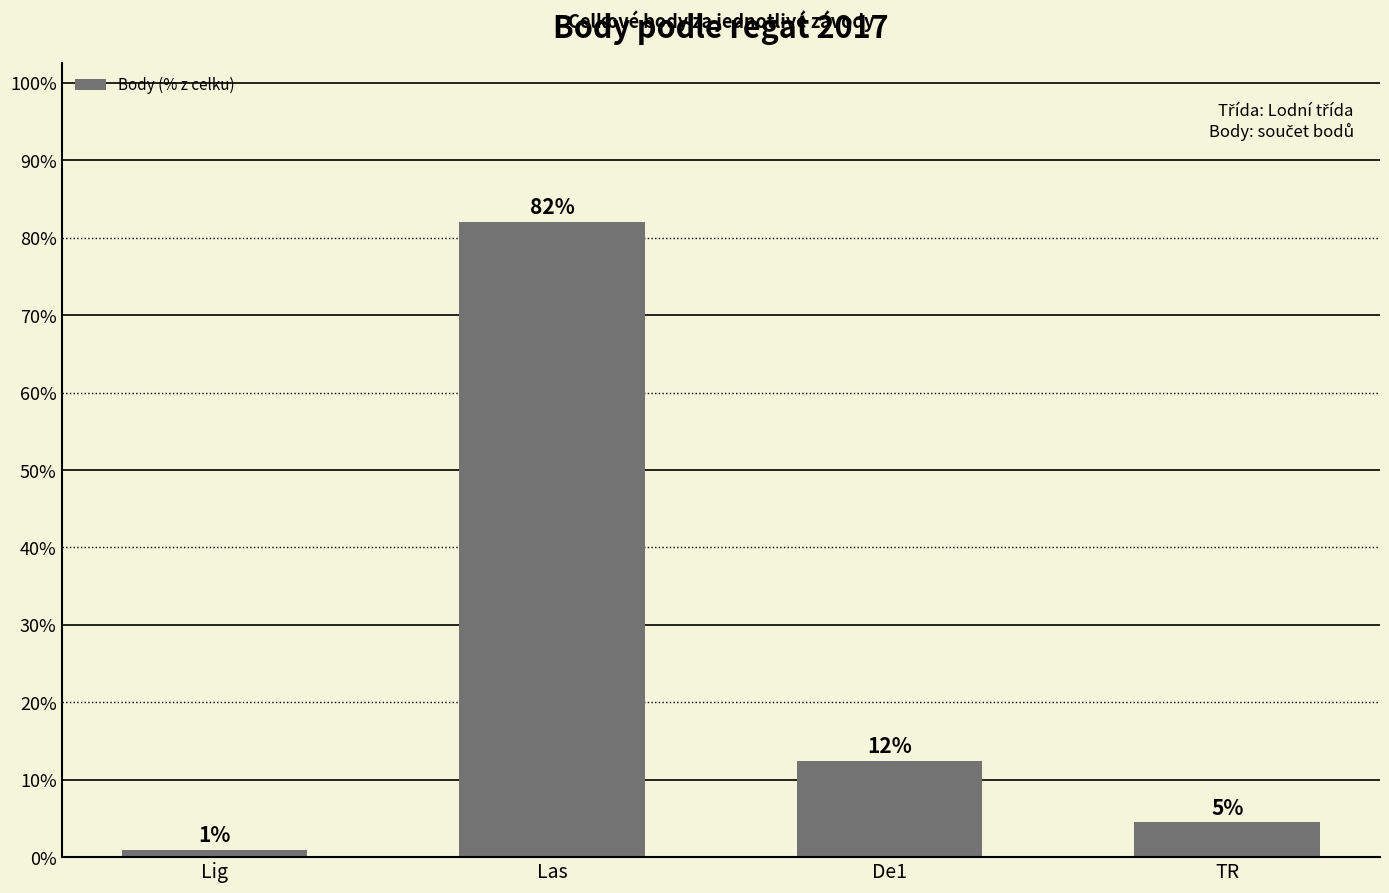

Approximately how many times larger is the value at TR compared to Las?

0.1